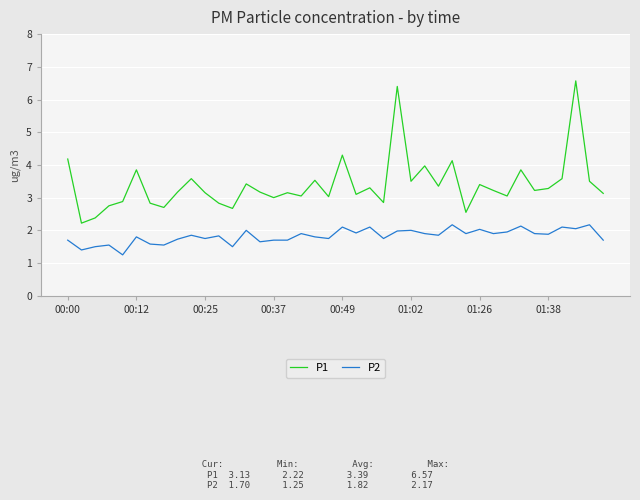

What is the highest value of the P1 series?

6.6